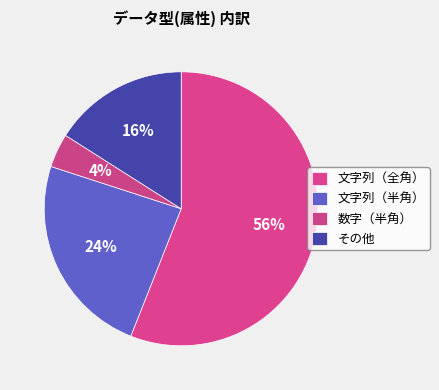

Approximately how many times larger is the value at その他 compared to 文字列（全角）?

0.3